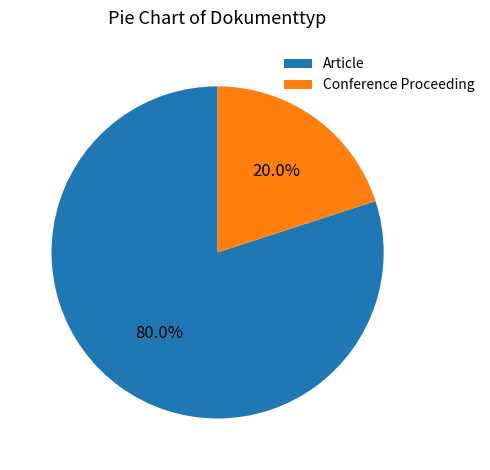

To the nearest percent, what is the average slice percentage?

50%